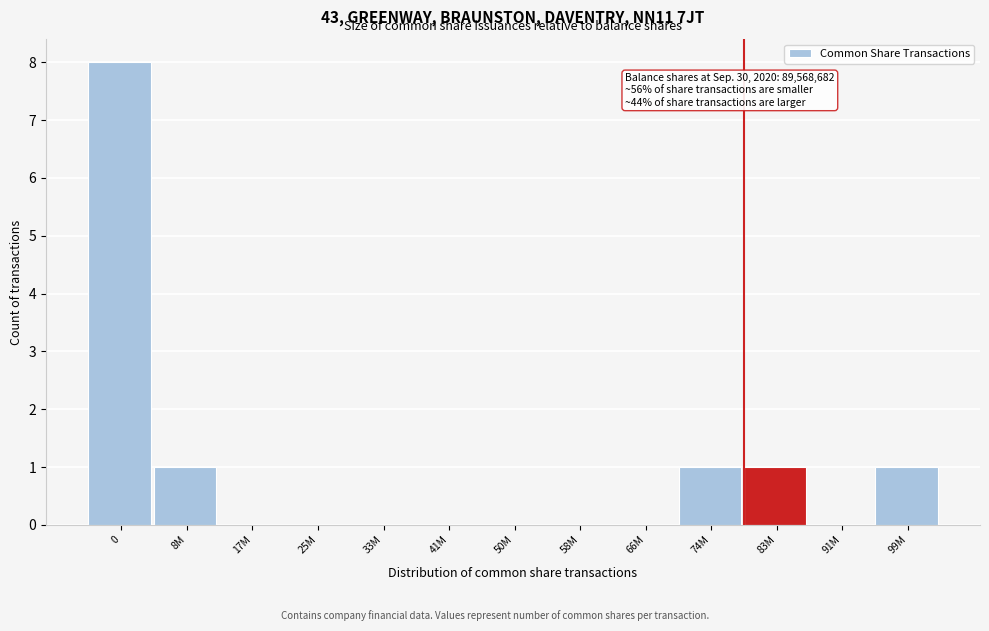

Reading left to right, what are all the values shown in this chart?

0=8	8M=1	17M=0	25M=0	33M=0	41M=0	50M=0	58M=0	66M=0	74M=1	83M=1	91M=0	99M=1